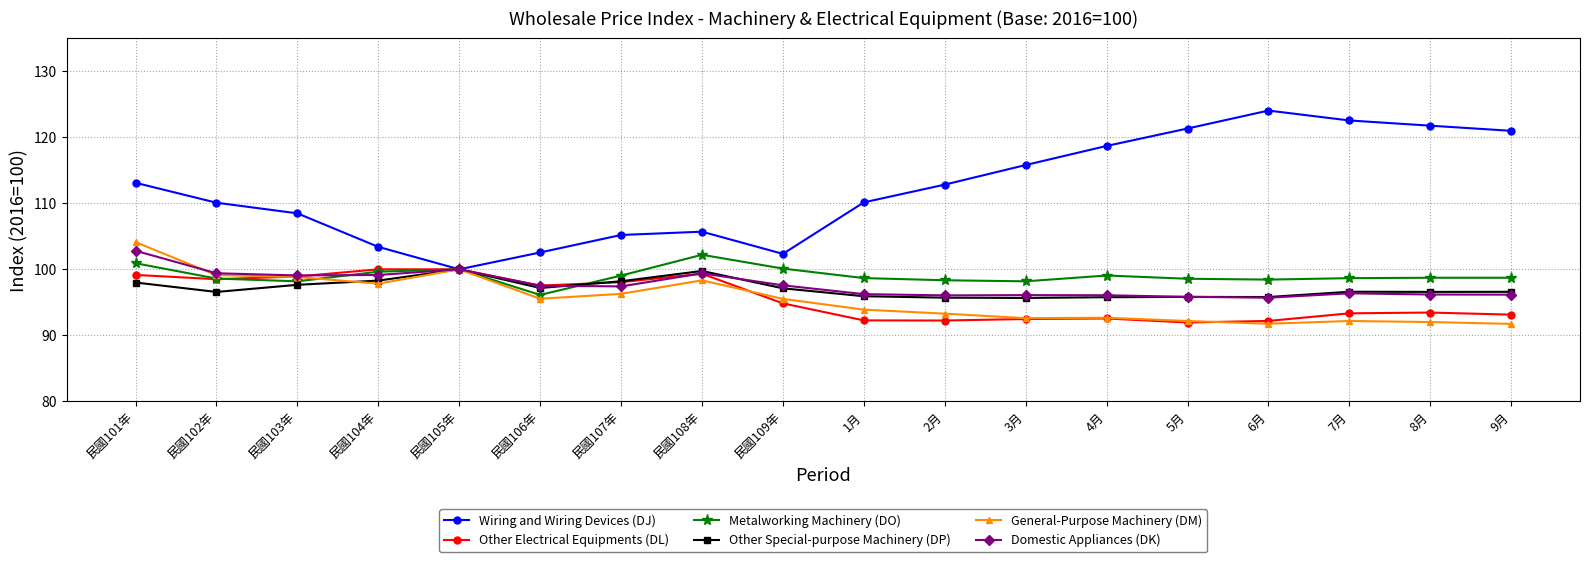

Does the chart have visible grid lines?

Yes